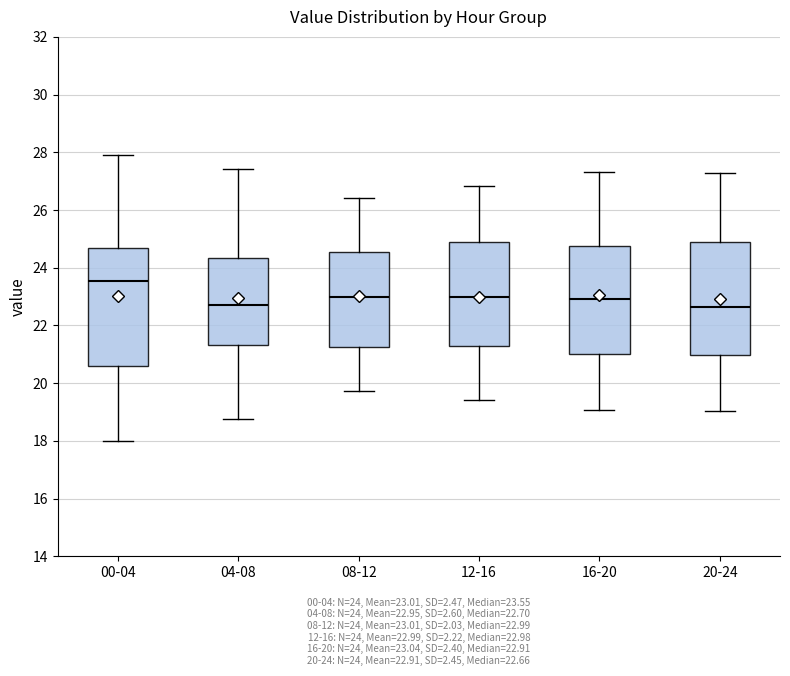

Reading left to right, read every box against the y-axis: the position of its median line, the range the box covers, and the ends of its whiskers. The values are not printed on the chart, so give them approximately, as read against the axis.

00-04: median 23.6, box 20.6 to 24.6, whiskers 18.0 to 28.0
04-08: median 22.8, box 21.4 to 24.4, whiskers 18.8 to 27.4
08-12: median 23.0, box 21.2 to 24.6, whiskers 19.8 to 26.4
12-16: median 23.0, box 21.2 to 24.8, whiskers 19.4 to 26.8
16-20: median 23.0, box 21.0 to 24.8, whiskers 19.0 to 27.4
20-24: median 22.6, box 21.0 to 24.8, whiskers 19.0 to 27.2